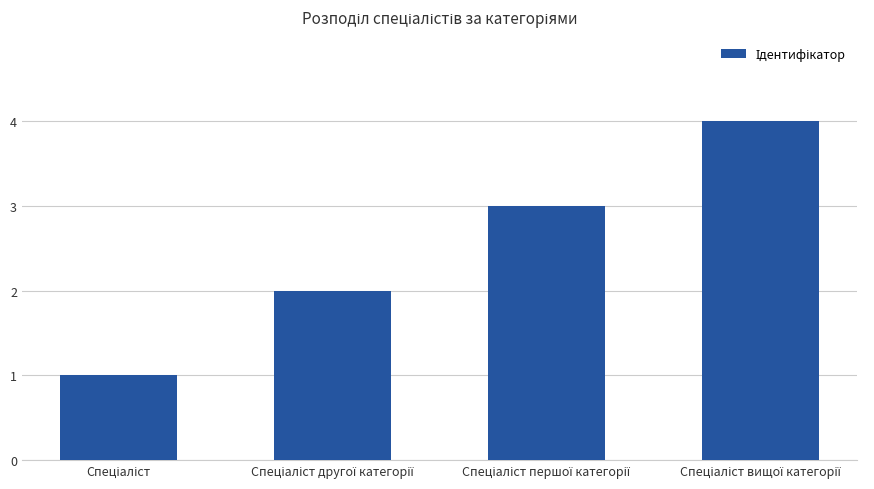

What is the greatest value displayed?

4